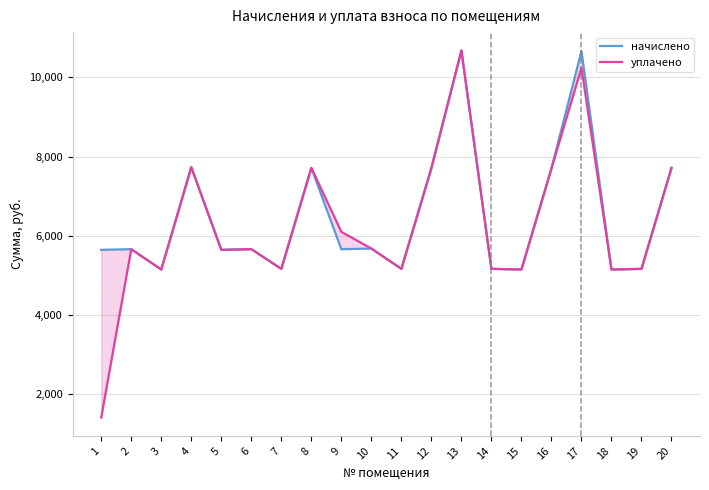

True or false: уплачено and начислено intersect in this chart.

False